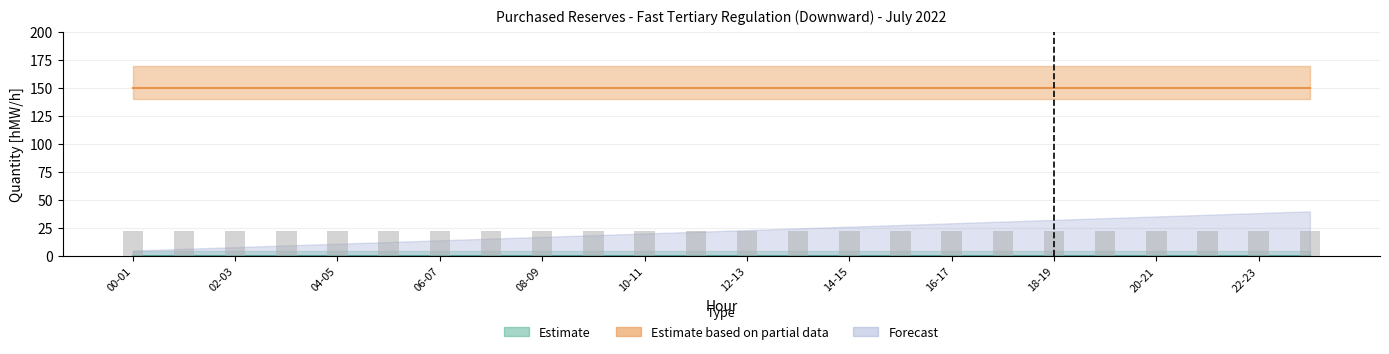

At how many categories does at least one series exceed 32?

24